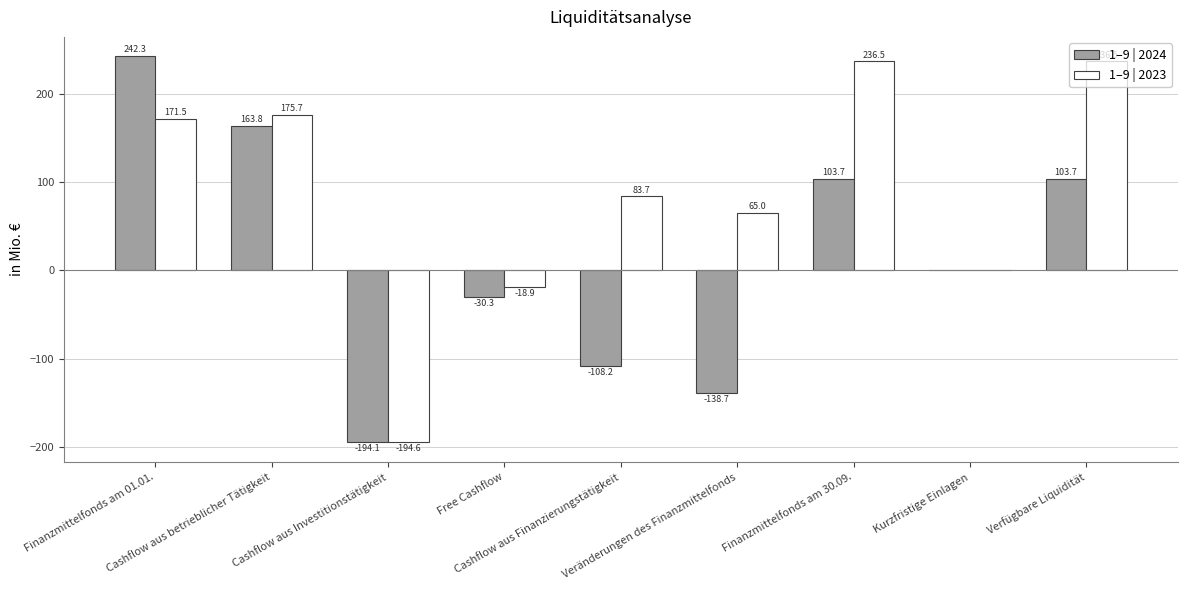

What is the greatest value displayed?

242.3